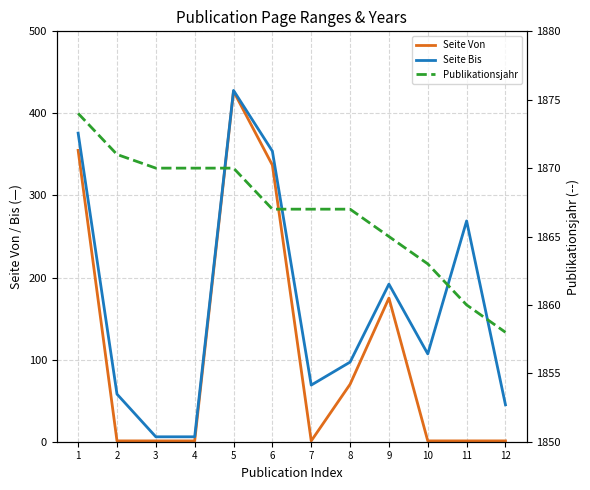

Reading left to right, transcribe all the data shown in this chart.

Seite Von: 1=355	2=1	3=1	4=1	5=427	6=337	7=1	8=70	9=175	10=1	11=1	12=1
Seite Bis: 1=376	2=58	3=6	4=6	5=428	6=354	7=69	8=97	9=192	10=107	11=269	12=45
Publikationsjahr: 1=1874	2=1871	3=1870	4=1870	5=1870	6=1867	7=1867	8=1867	9=1865	10=1863	11=1860	12=1858